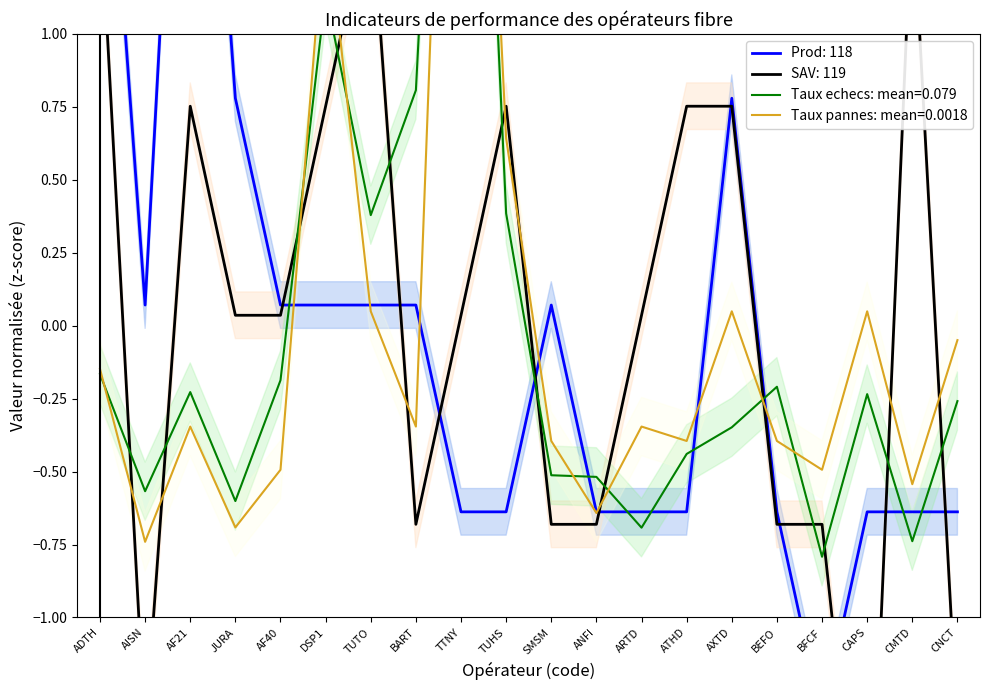

Does the chart have visible grid lines?

No